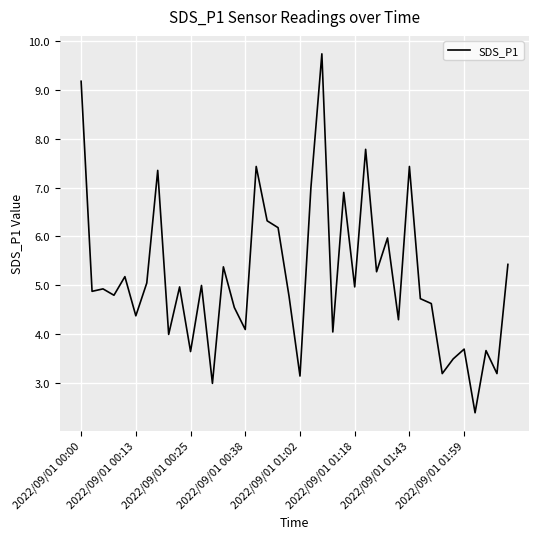

What is the maximum value shown in the chart?

9.7